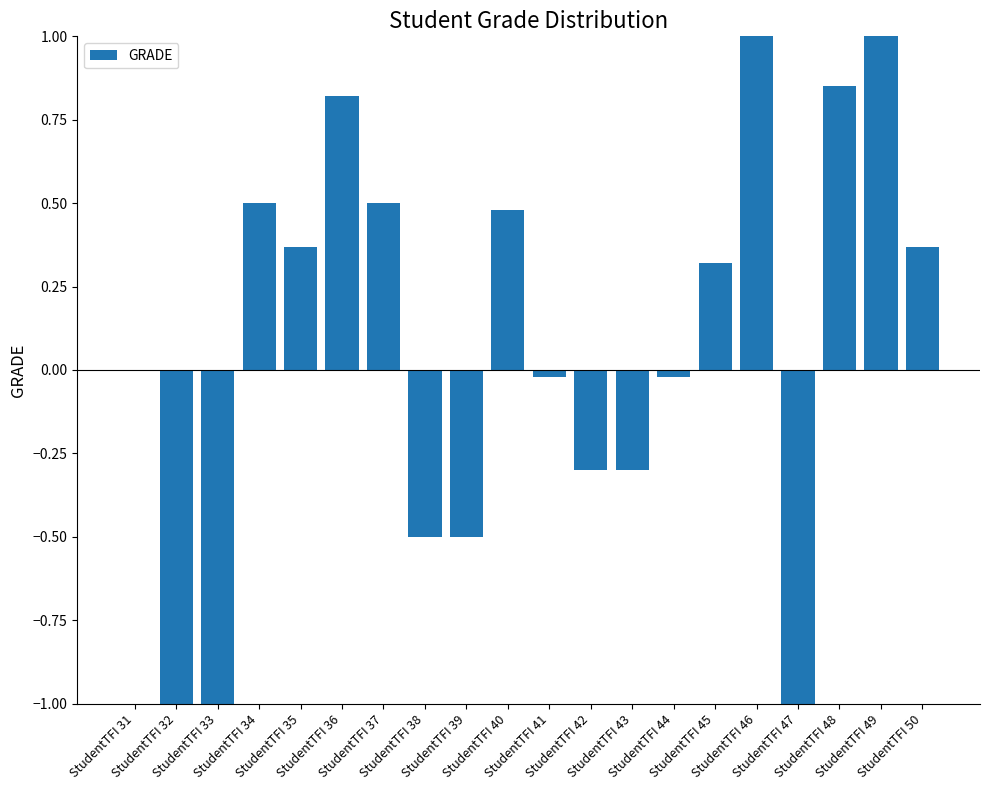

What is the maximum value shown in the chart?

1.0